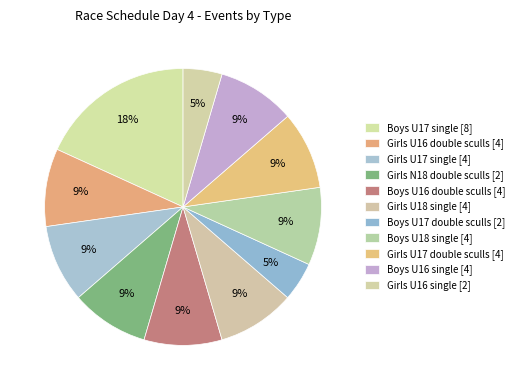

How many segments does this pie chart have?

11